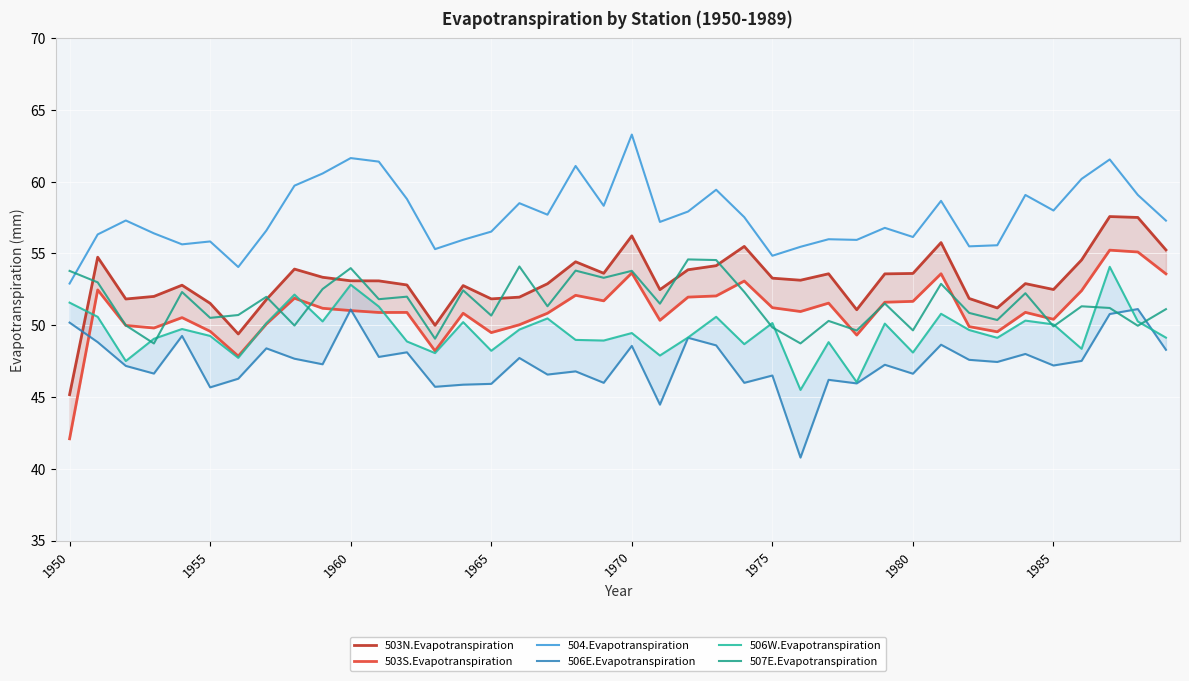

What is the difference between the maximum and minimum values in the 503S.Evapotranspiration series?

13.1